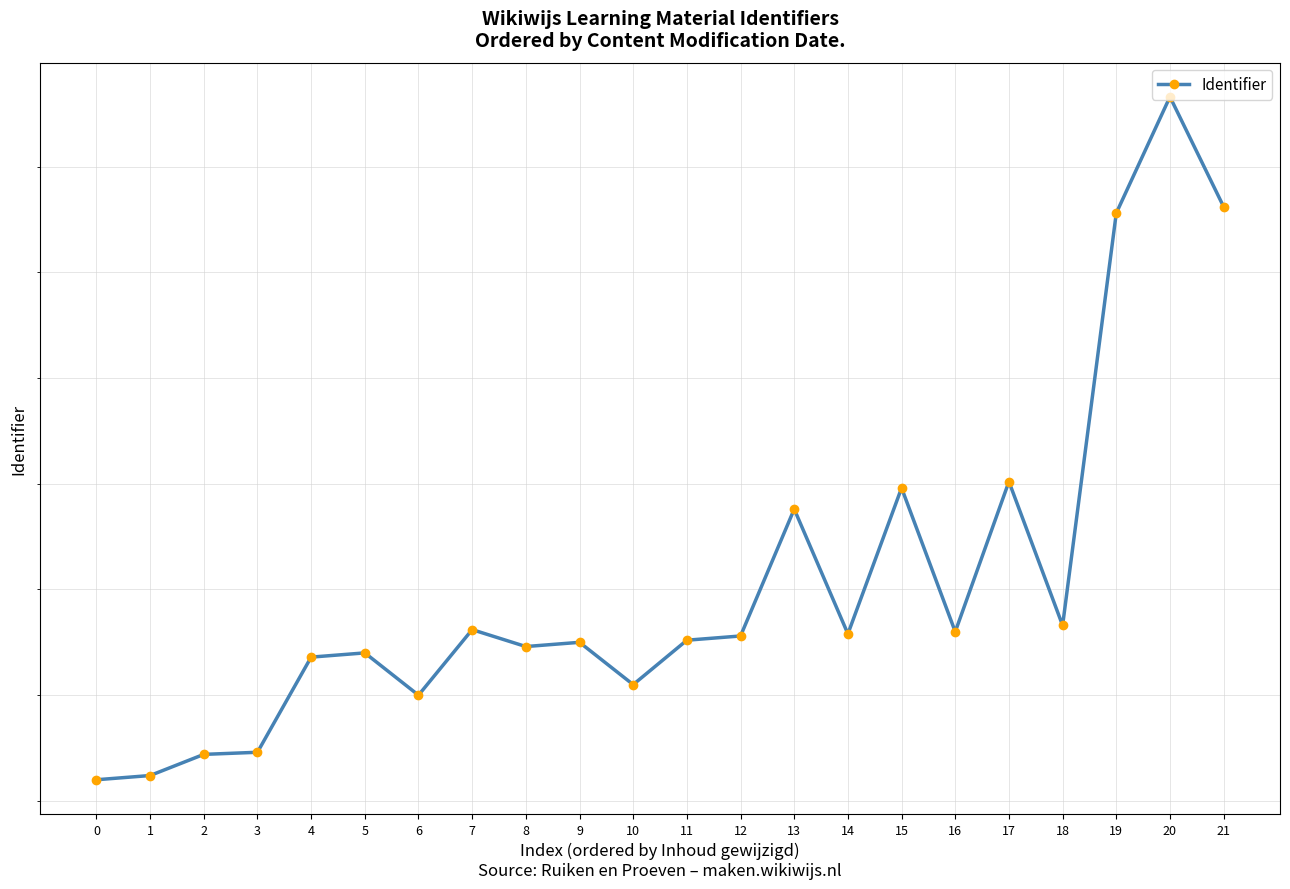

At which category does the data reach its first local peak?

5